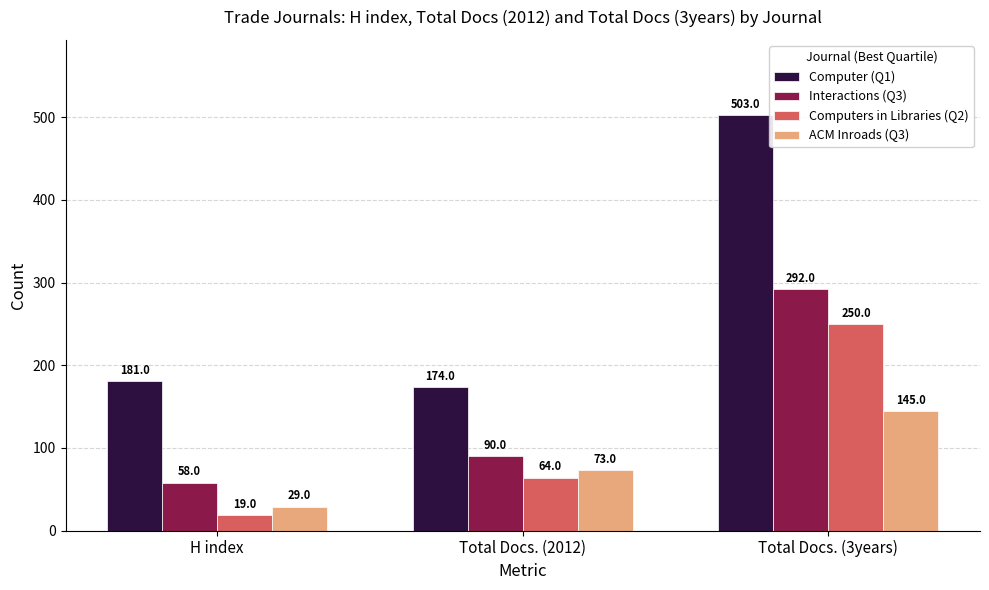

At how many categories does at least one series exceed 466?

1